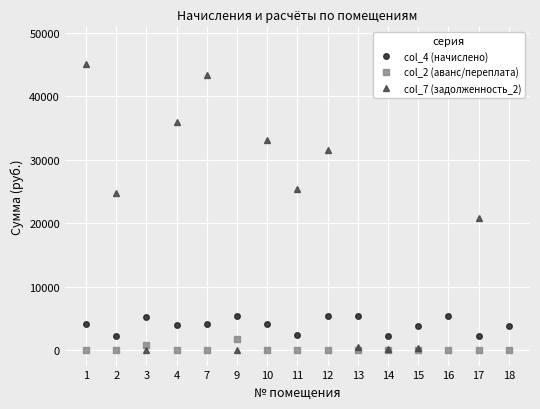

Is this an area chart (filled region under the line)?

No